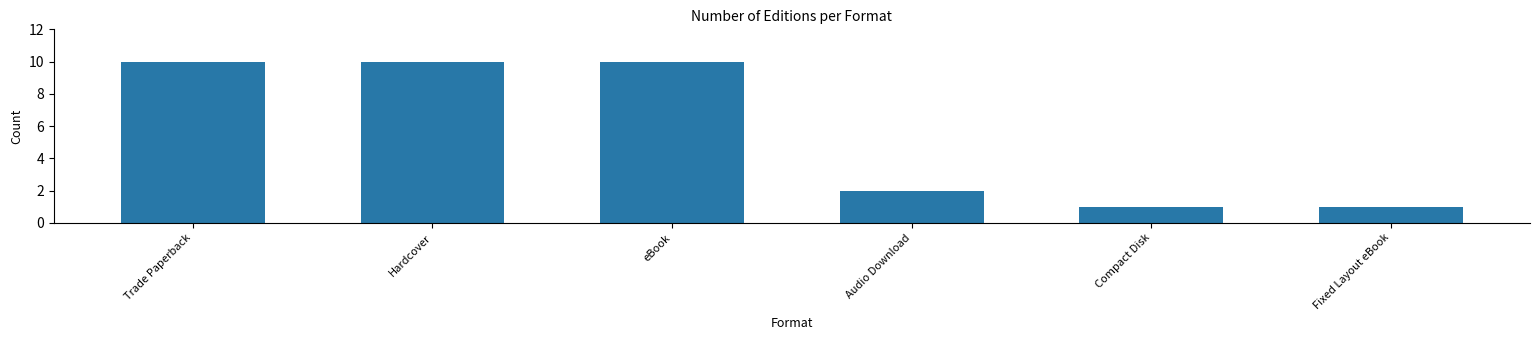

Reading left to right, list all the values displayed in this chart.

Trade Paperback=10	Hardcover=10	eBook=10	Audio Download=2	Compact Disk=1	Fixed Layout eBook=1